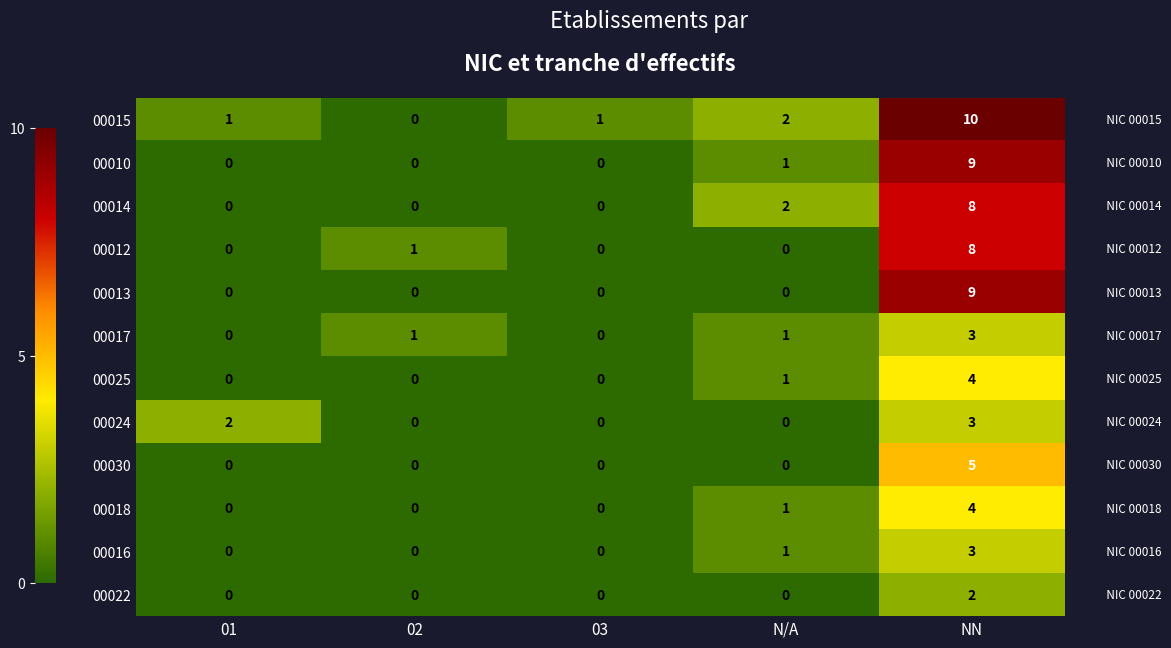

Is it true that 00024 equals 0 at N/A?

True